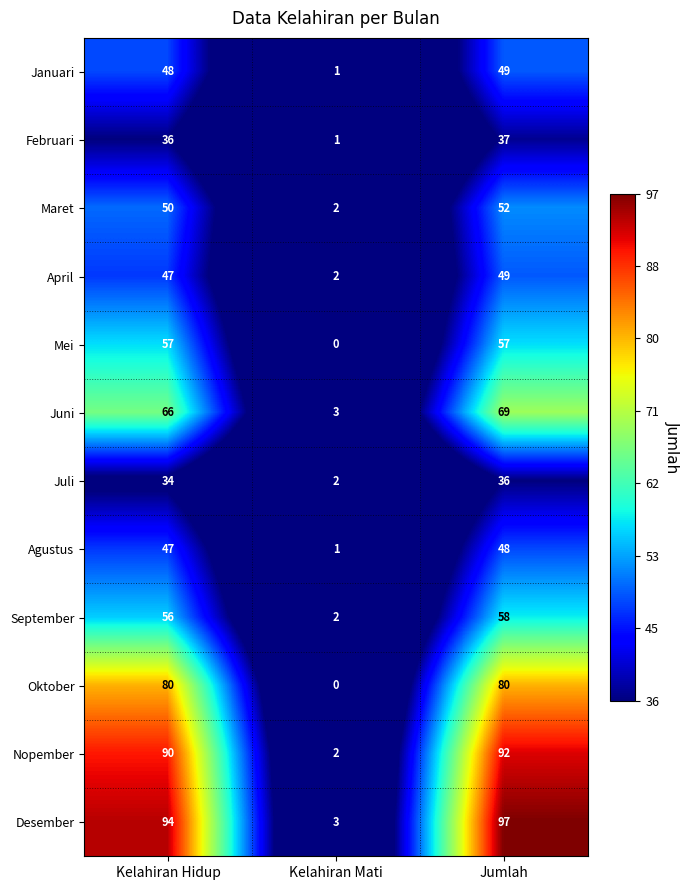

Where is Desember nearest to the value 50?

Kelahiran Hidup